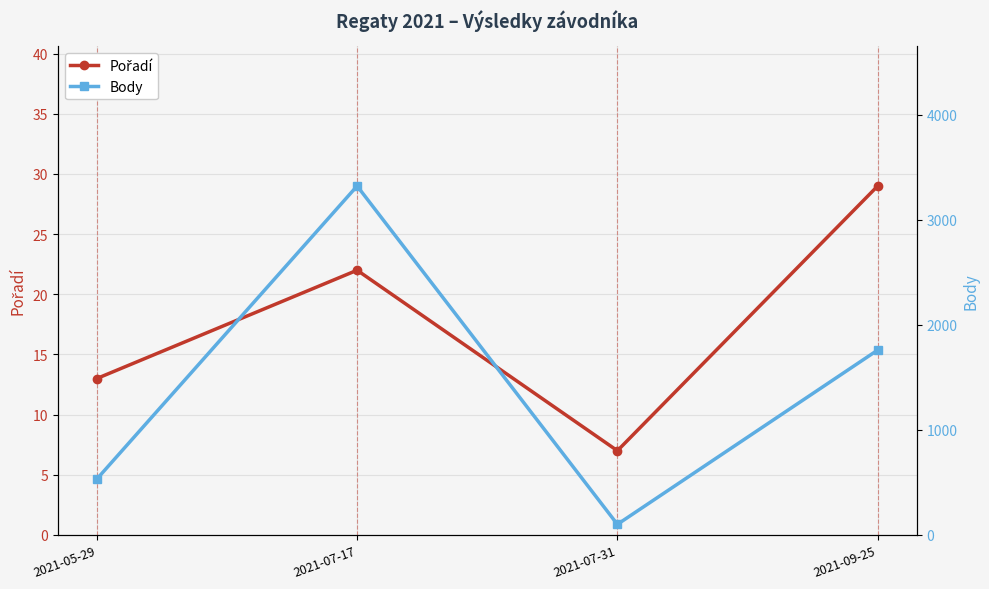

Reading right to left, extract all data points from this chart.

Pořadí: 2021-09-25=29	2021-07-31=7	2021-07-17=22	2021-05-29=13
Body: 2021-09-25=1760	2021-07-31=101	2021-07-17=3322	2021-05-29=532